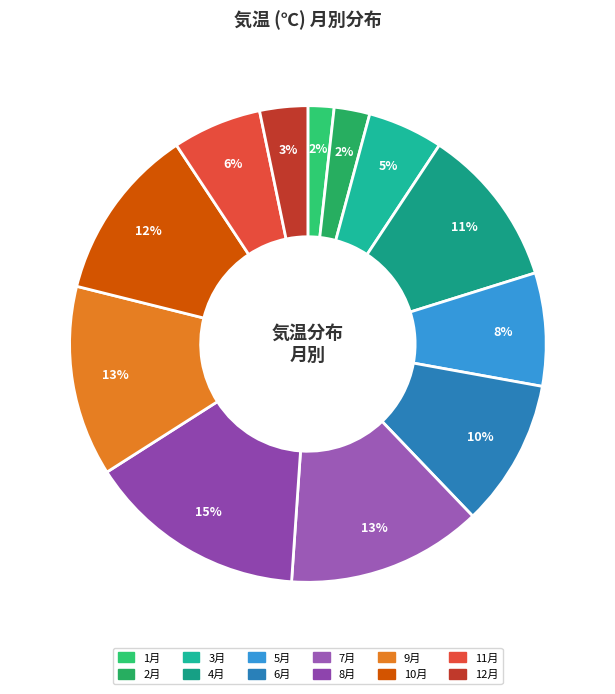

Count the number of slices in the pie.

12